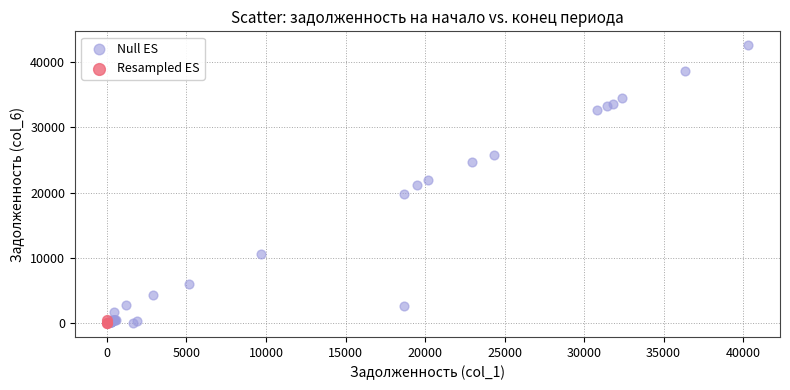

Which series contains the highest Y value?

Null ES